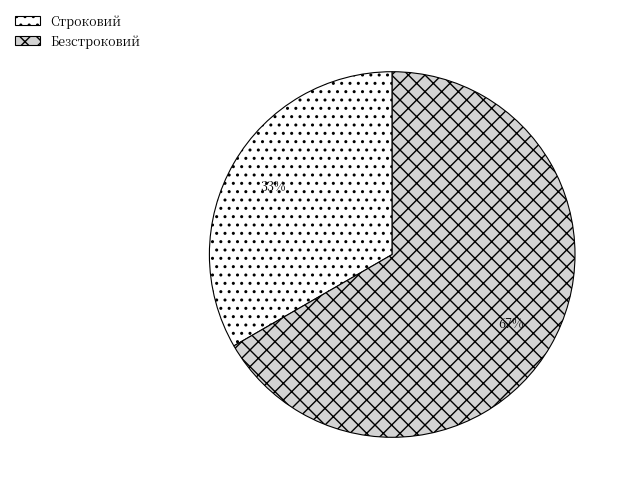

Is it true that Строковий is 33% of the pie?

True